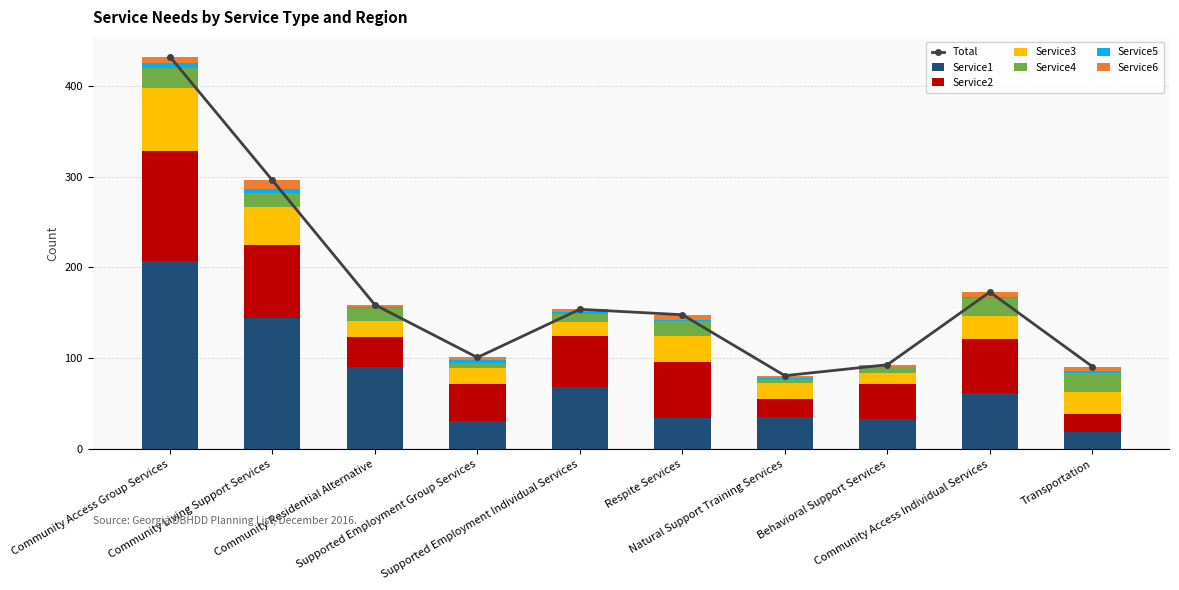

How many data points in Service4 are less than 16?

5